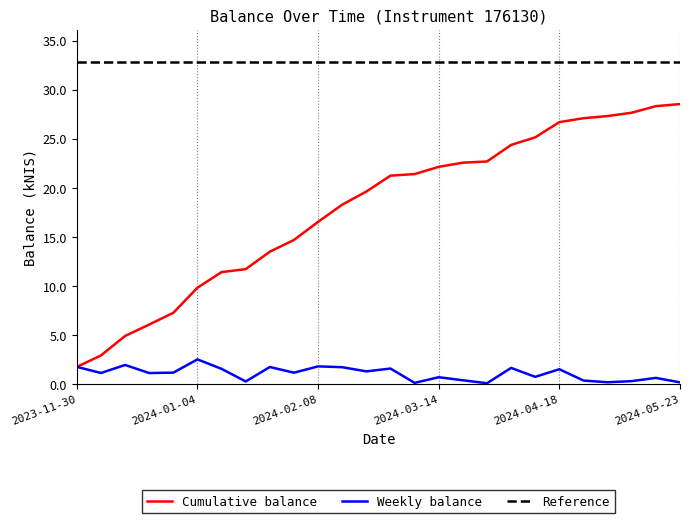

How many values are below 1?

11